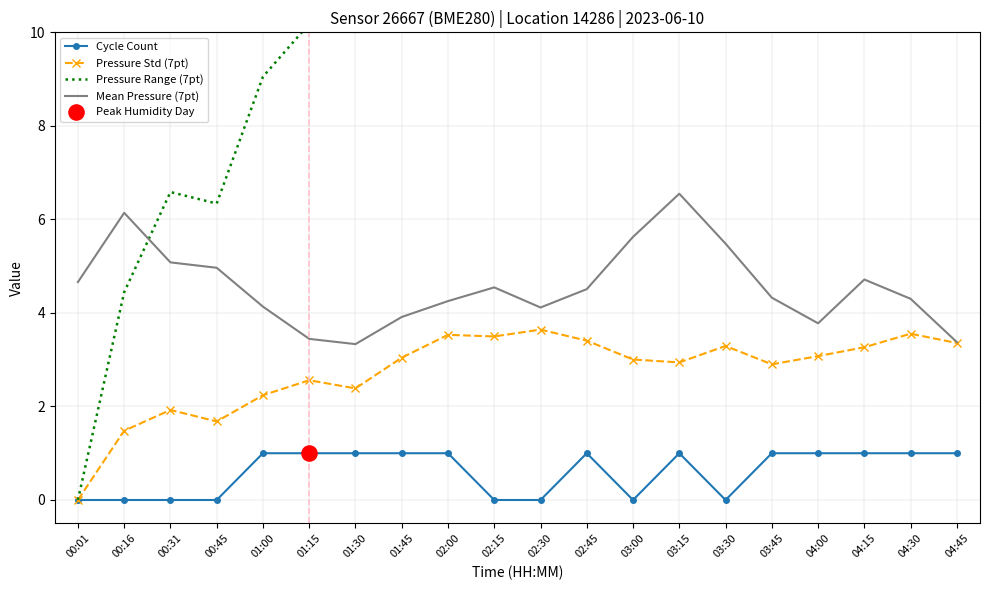

At which category is the sum across all series the highest?

02:45